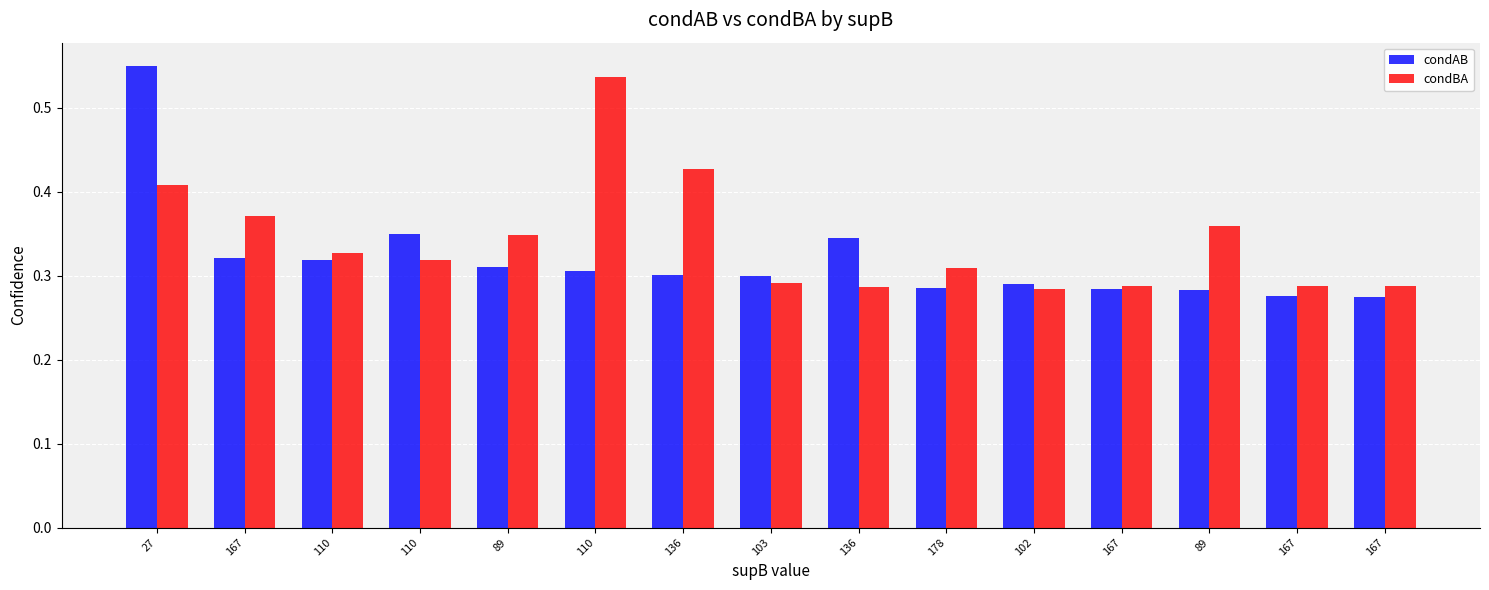

The value of condAB at 178 is 0.4. True or false?

False